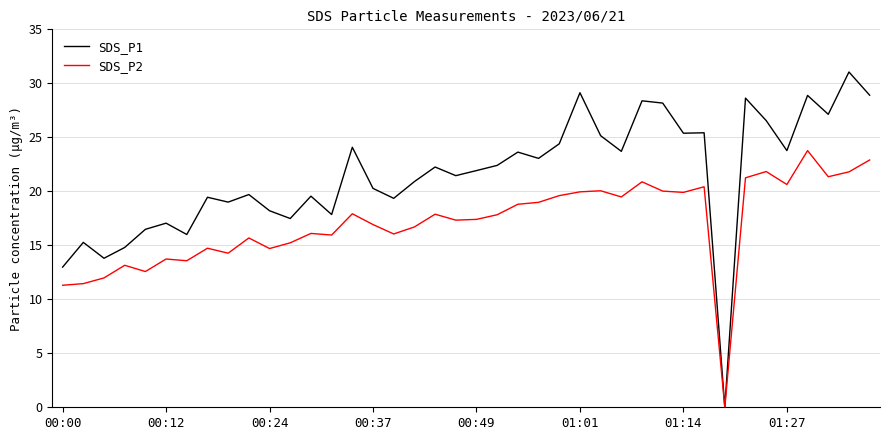

What is the highest value of the SDS_P2 series?

23.8